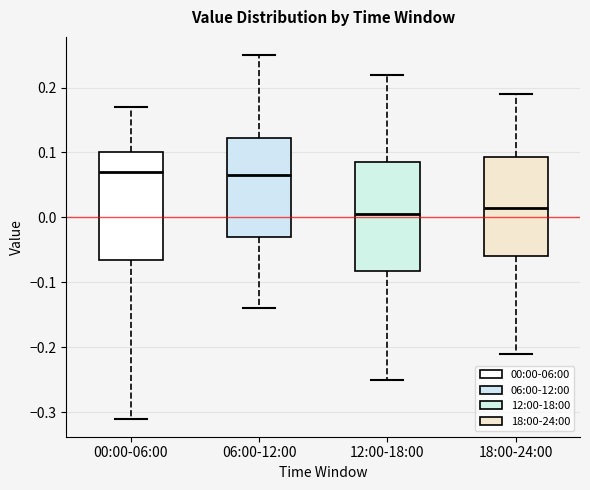

Reading left to right, transcribe this box plot: for each box, give where its median line is, the range the box spans, and where its two whiskers end, as read against the y-axis. The values are not printed on the chart, so give them approximately, as read against the axis.

00:00-06:00: median 0.07, box -0.06 to 0.10, whiskers -0.31 to 0.17
06:00-12:00: median 0.07, box -0.03 to 0.12, whiskers -0.14 to 0.25
12:00-18:00: median 0.01, box -0.08 to 0.09, whiskers -0.25 to 0.22
18:00-24:00: median 0.02, box -0.06 to 0.09, whiskers -0.21 to 0.19